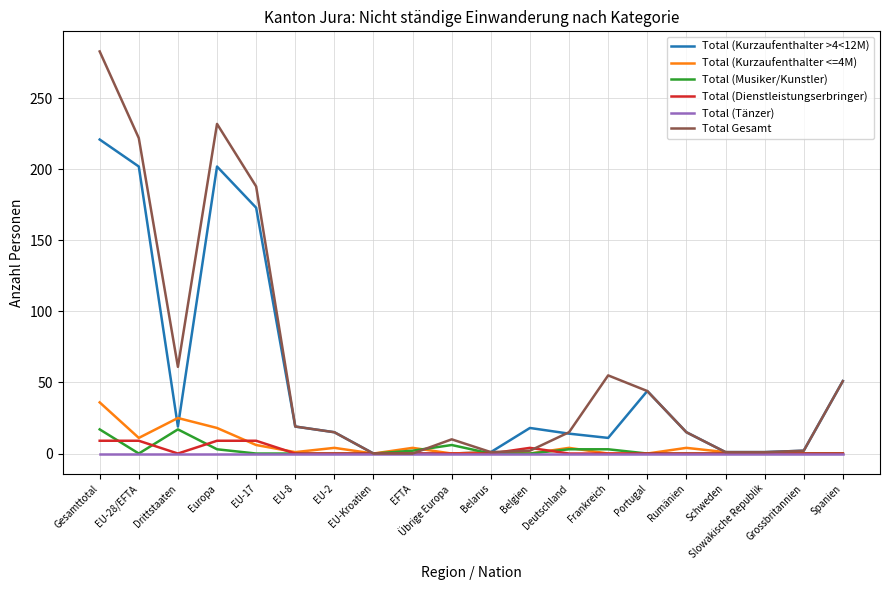

Is this an area chart (filled region under the line)?

No